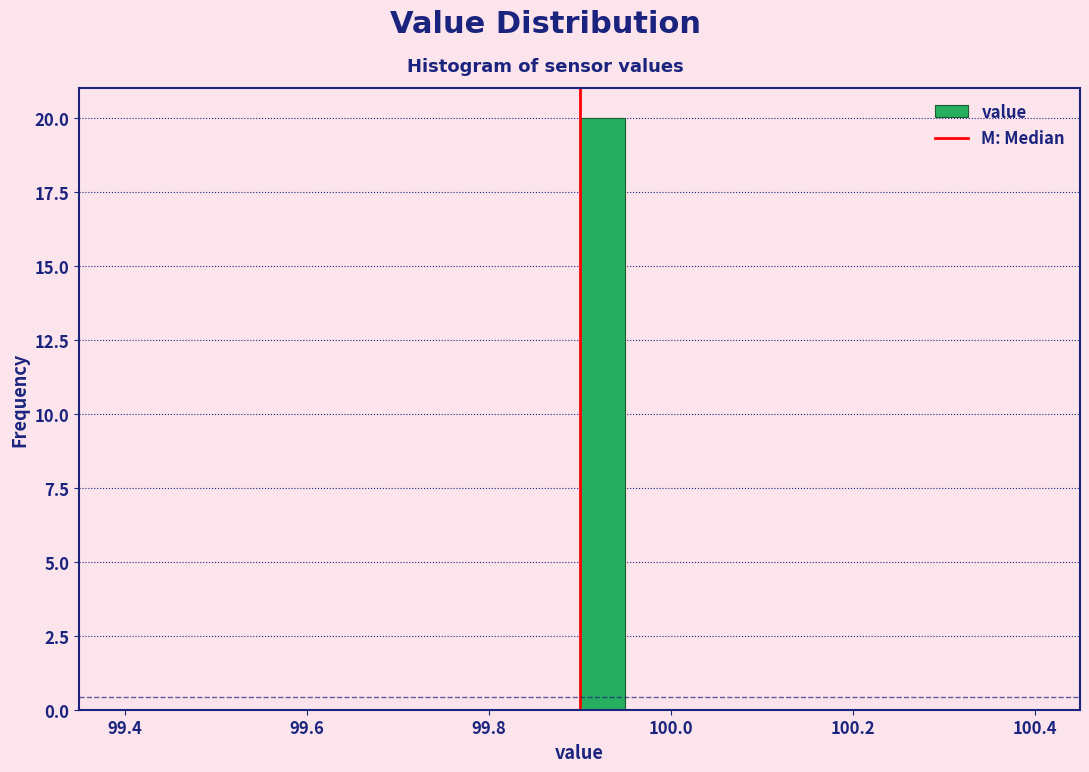

Around what value on the x-axis is the tallest bar? Give the approximate position of its centre, as read against the axis.

99.92